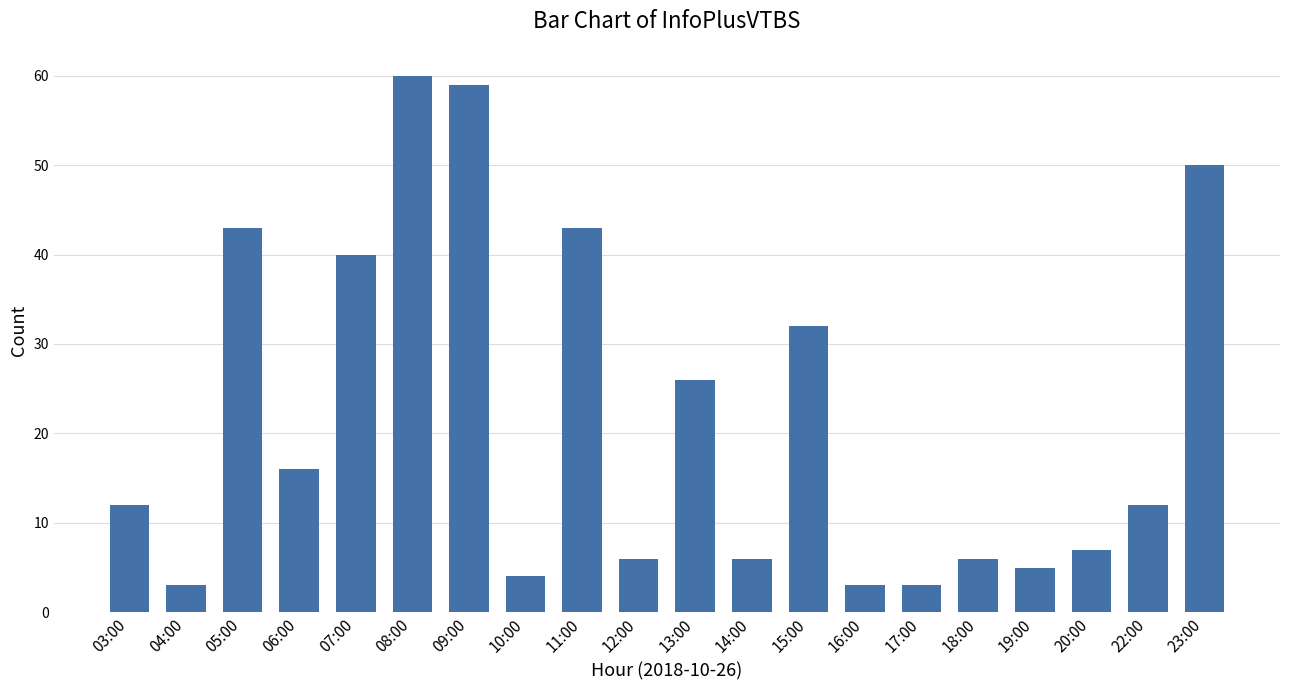

How many categories are shown in the chart?

20